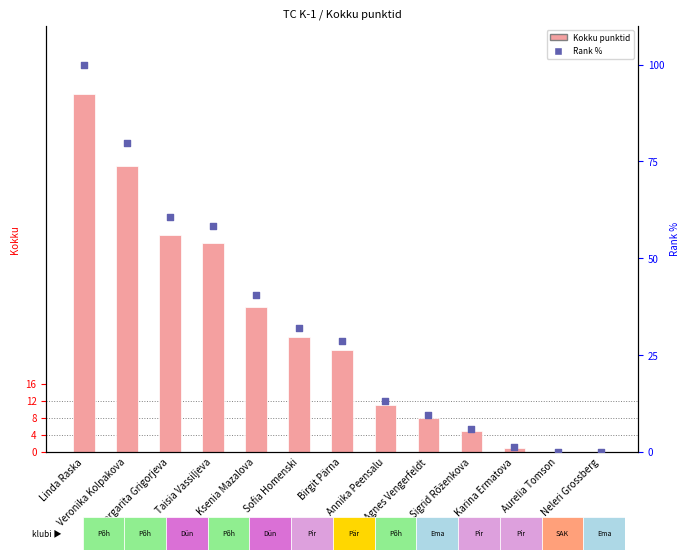

Which series has the largest total across all categories?

Rank %